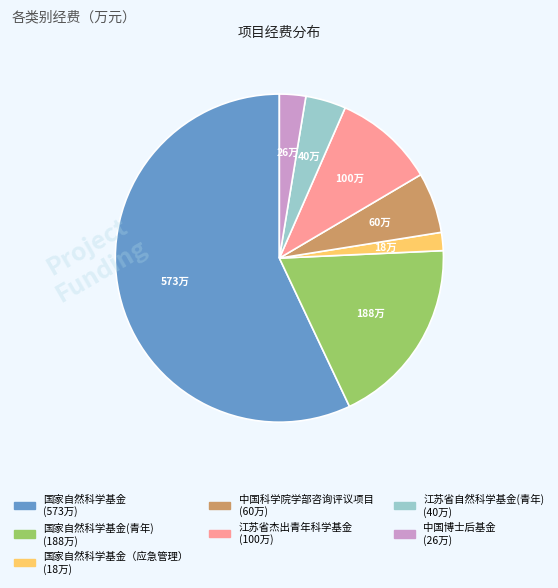

Is there a majority slice in this chart?

Yes